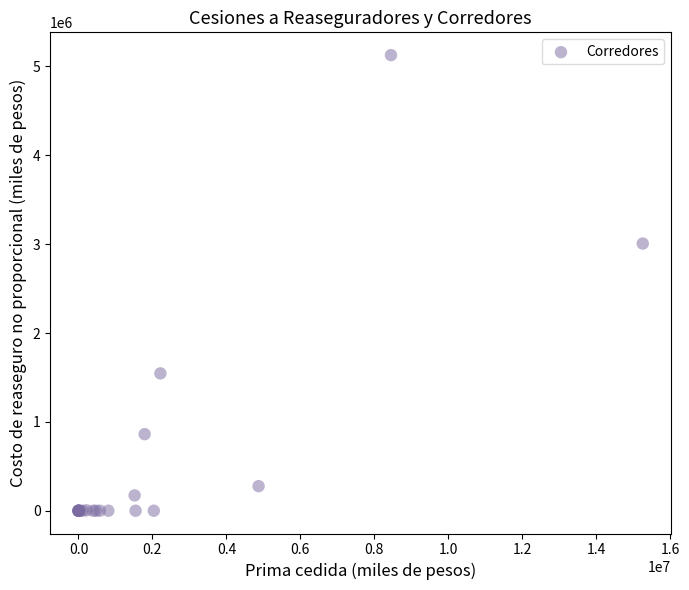

What Y value in the scatter plot is closest to 2563635?

3006842